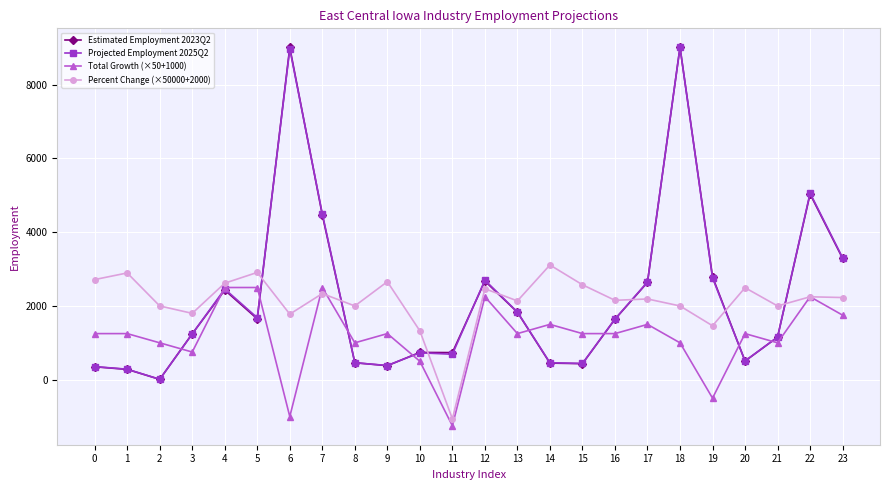

Is the value of Total Growth (×50+1000) at 19 greater than the value of Estimated Employment 2023Q2 at 13?

No